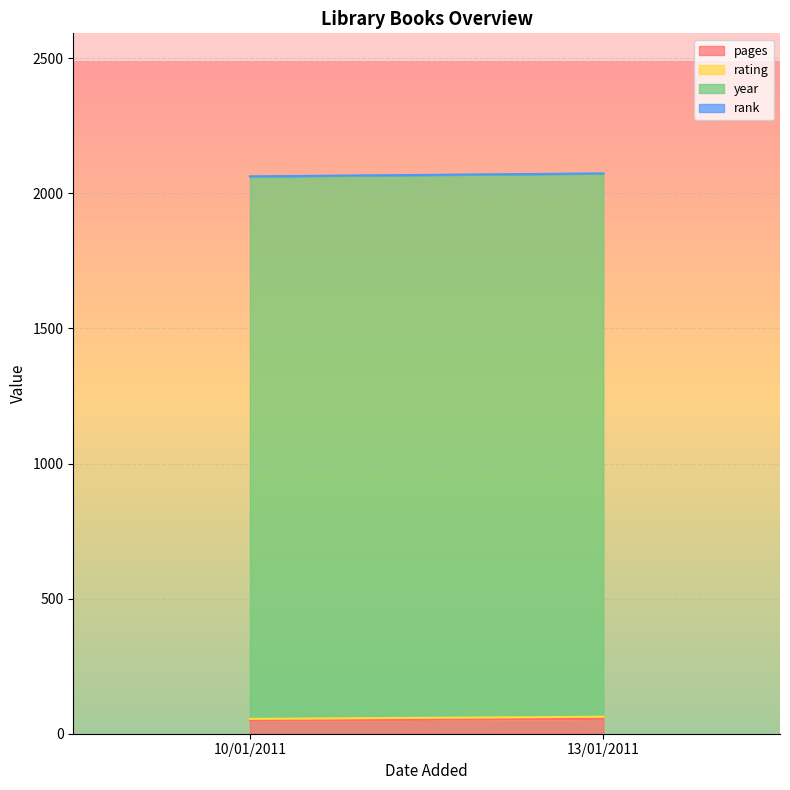

What is the total value across all series at 10/01/2011?

2063